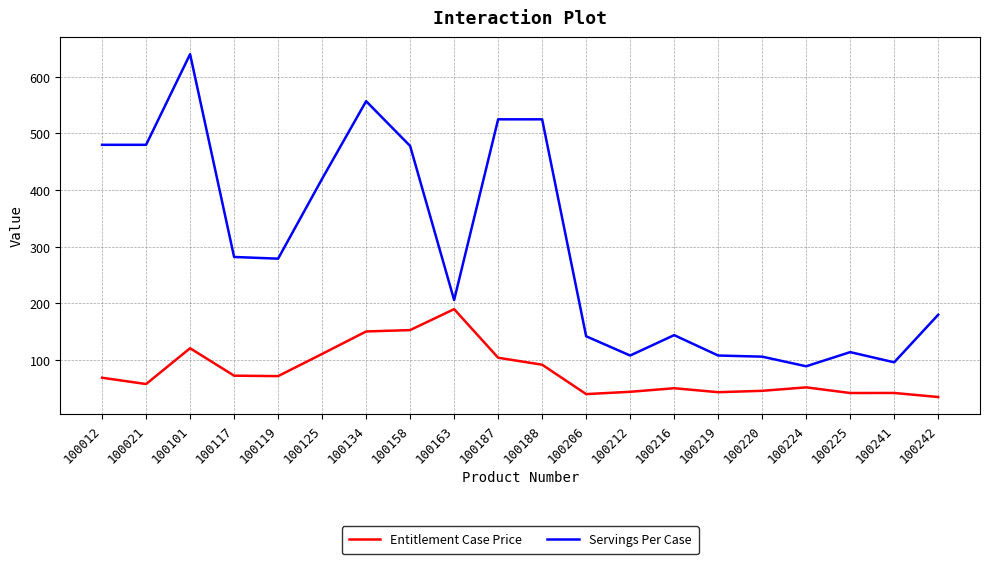

Rank the series at 100216 from lowest to highest value.

Entitlement Case Price, Servings Per Case